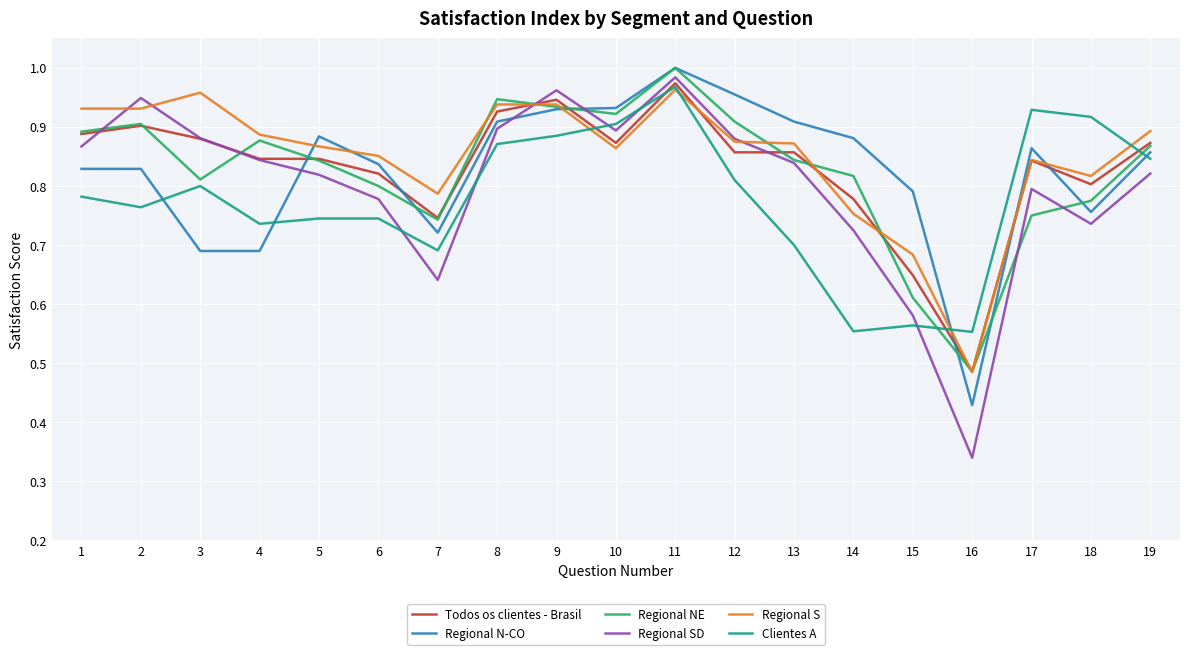

True or false: Regional N-CO has a value of 1.3 at 18.

False